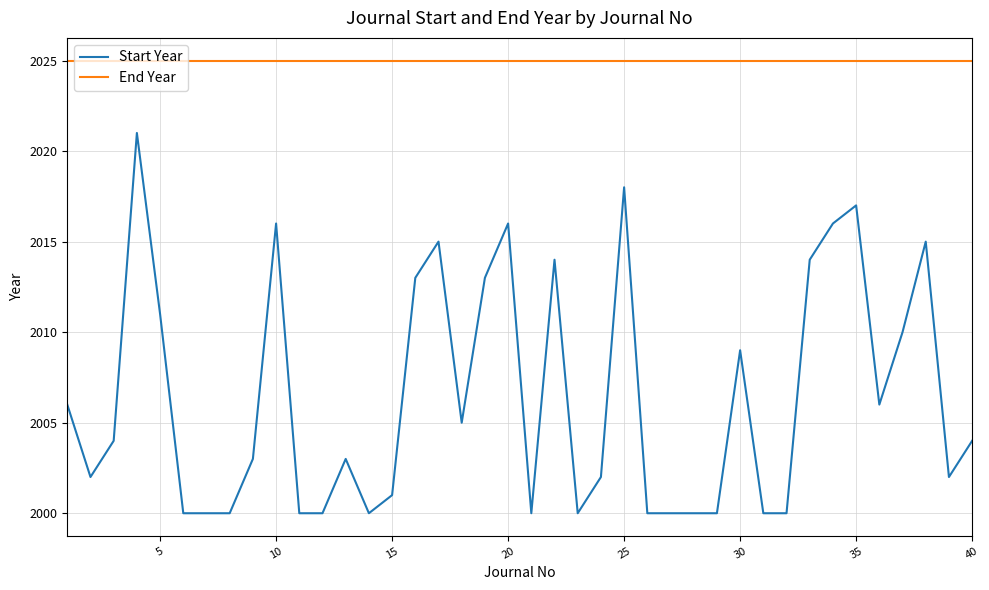

What is the highest value of the Start Year series?

2021